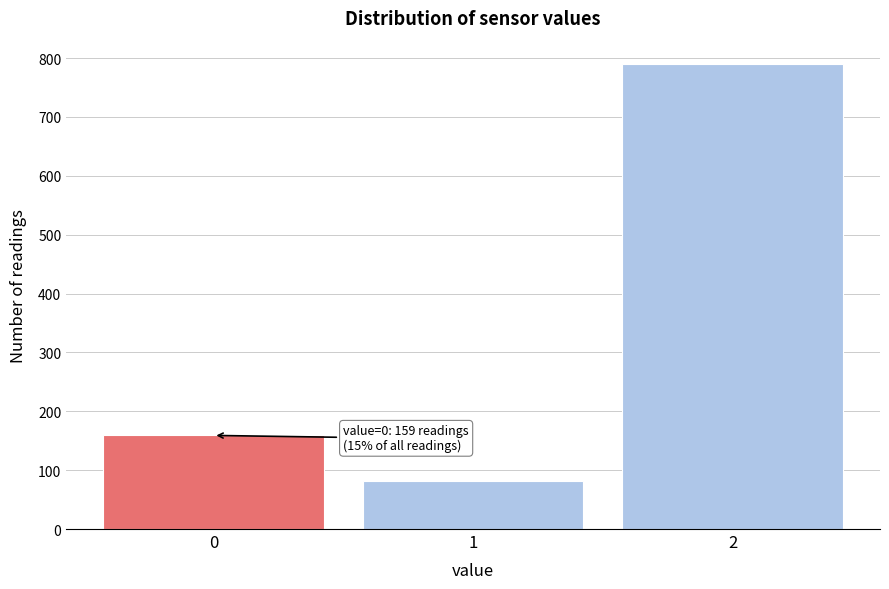

Reading left to right, extract all data points from this chart.

0=159	1=82	2=790